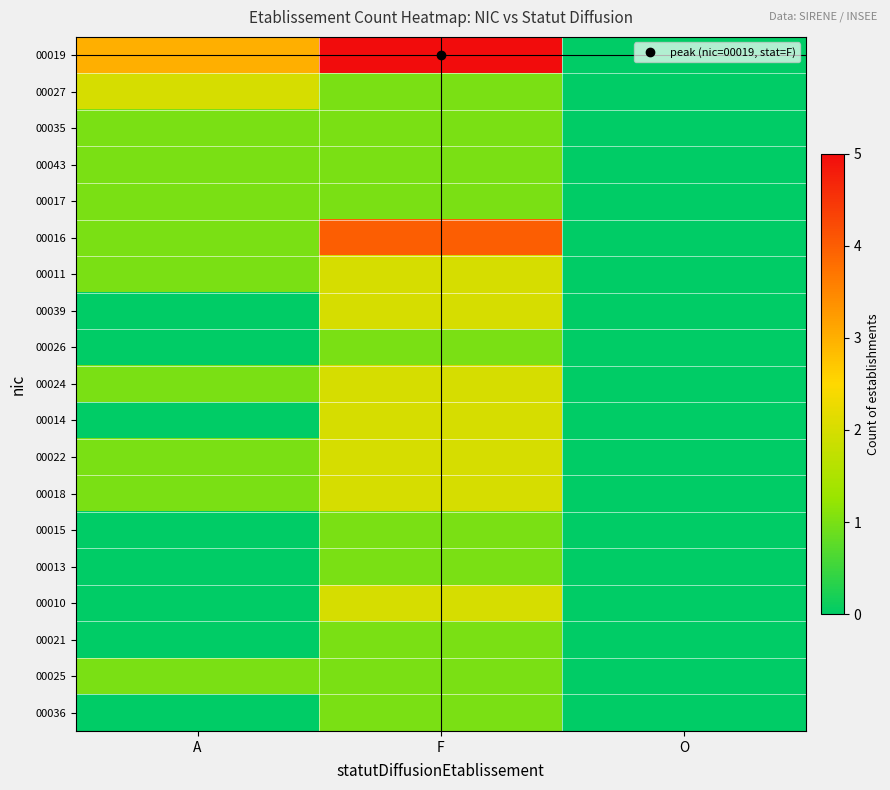

Which series has the widest spread of values?

00019